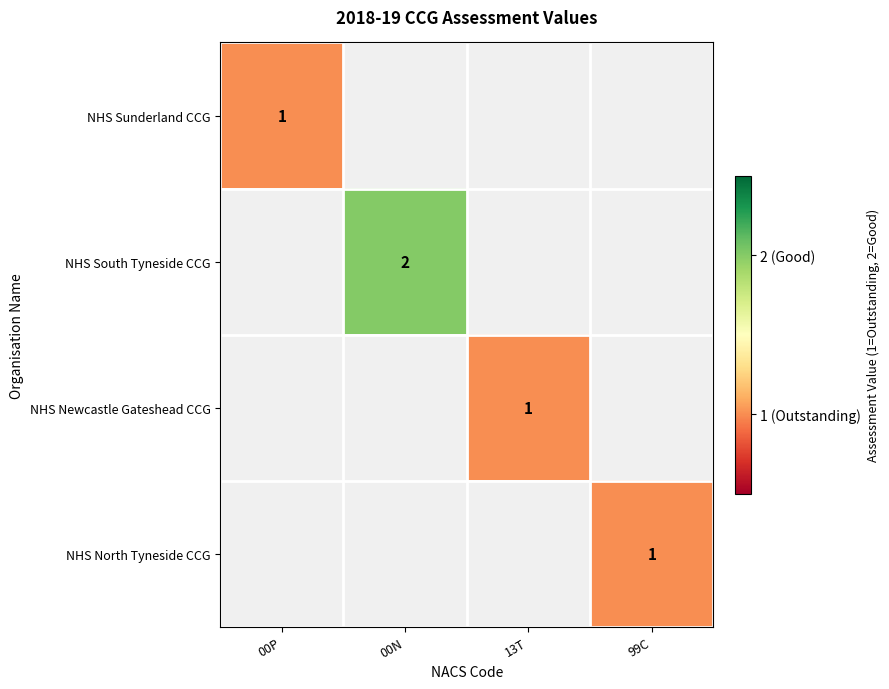

How many categories are shown in the chart?

4